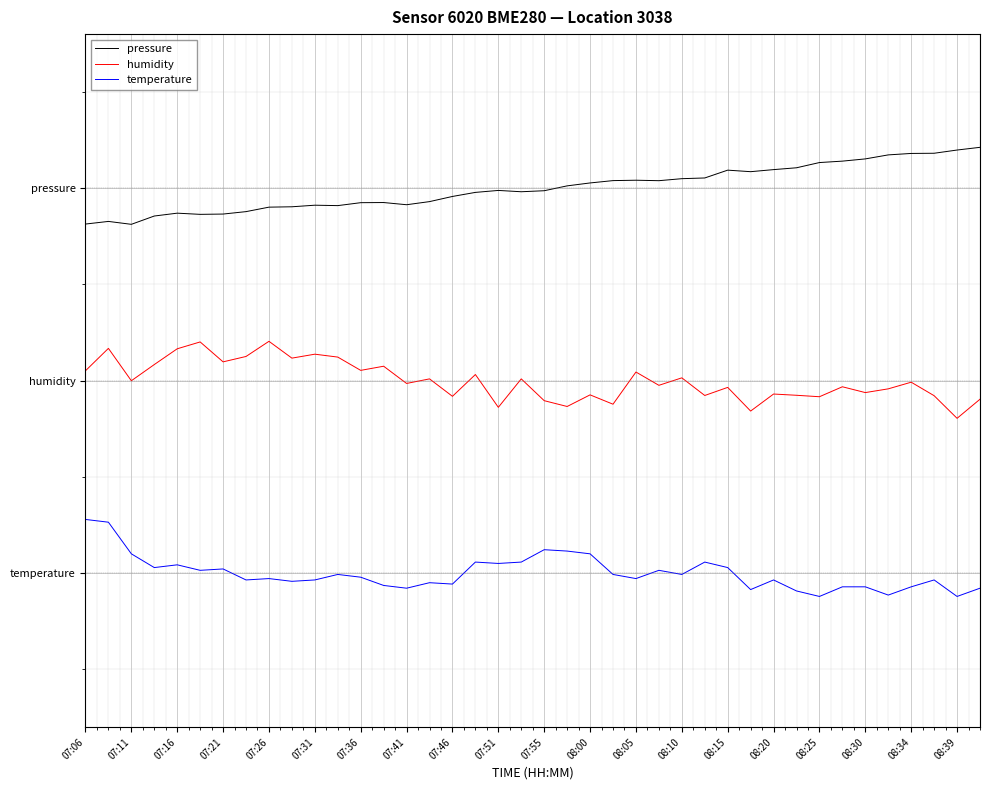

What are all the series names shown in the legend?

pressure, humidity, temperature